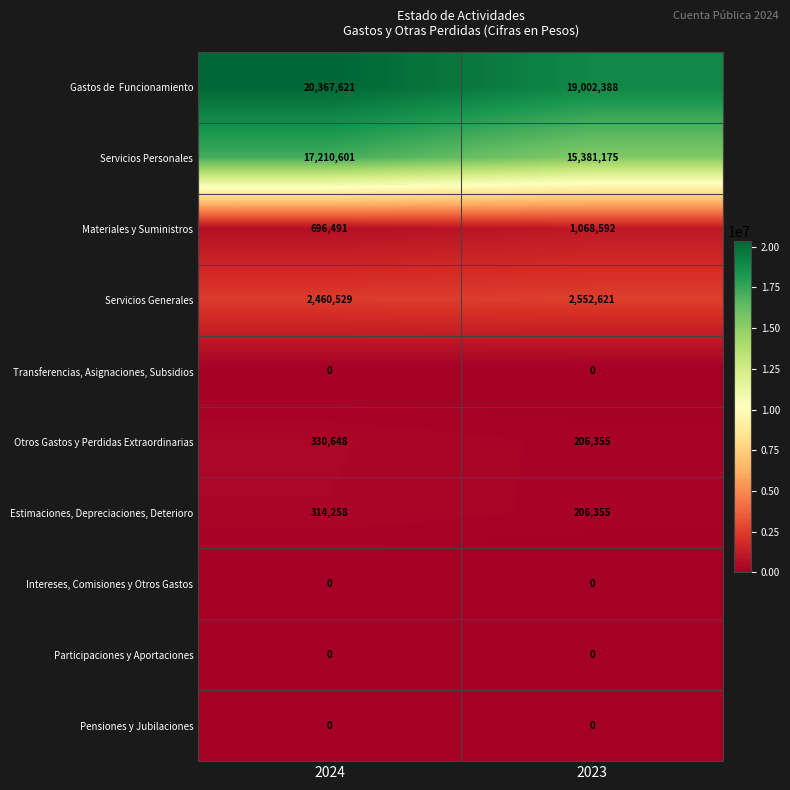

Which category has the highest value across all series?

2024